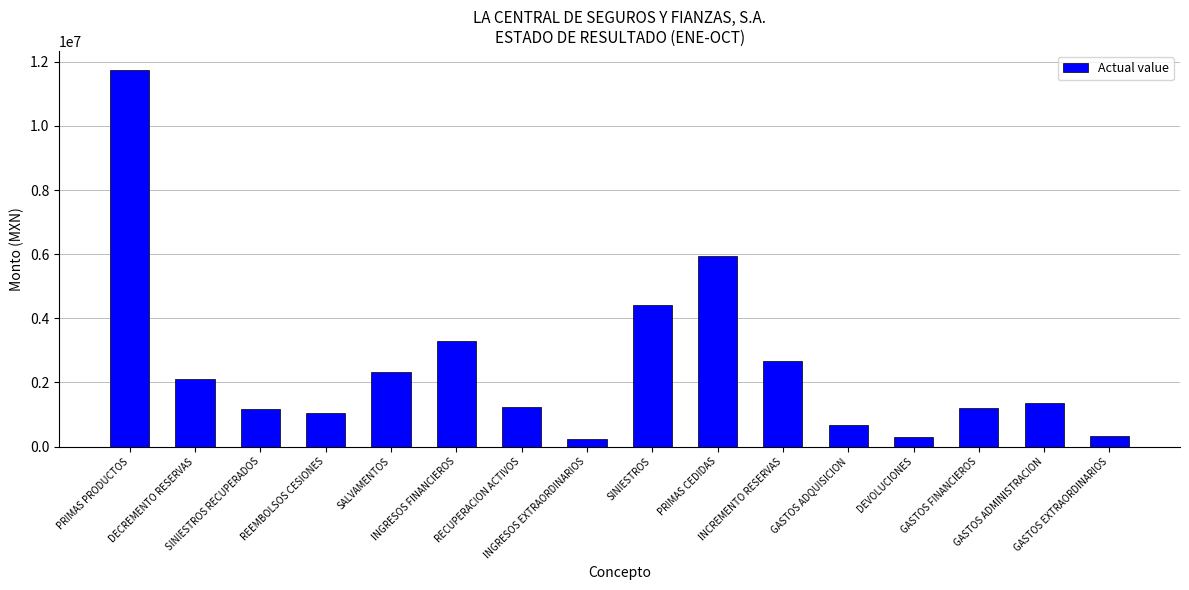

What is the difference between the maximum and minimum values?

11520175.1